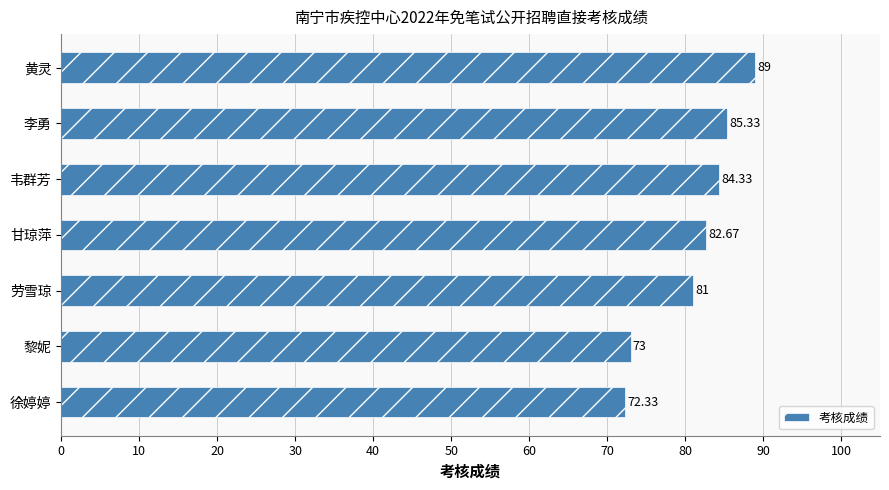

Approximately how many times larger is the value at 徐婷婷 compared to 韦群芳?

0.9